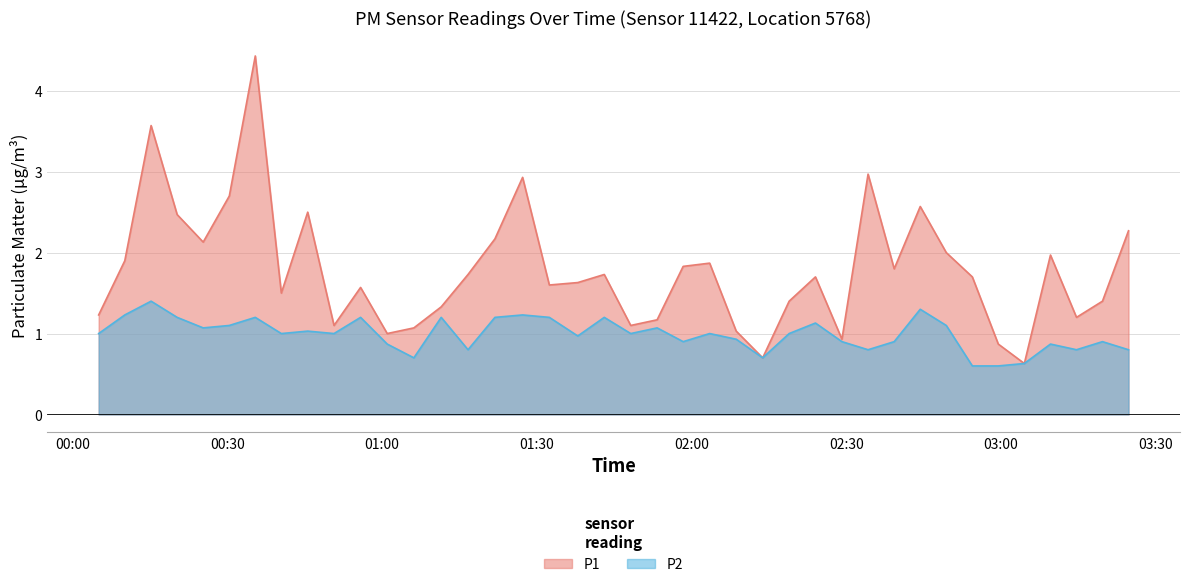

What is the value of the P2 point at the 40th from the left?

0.8